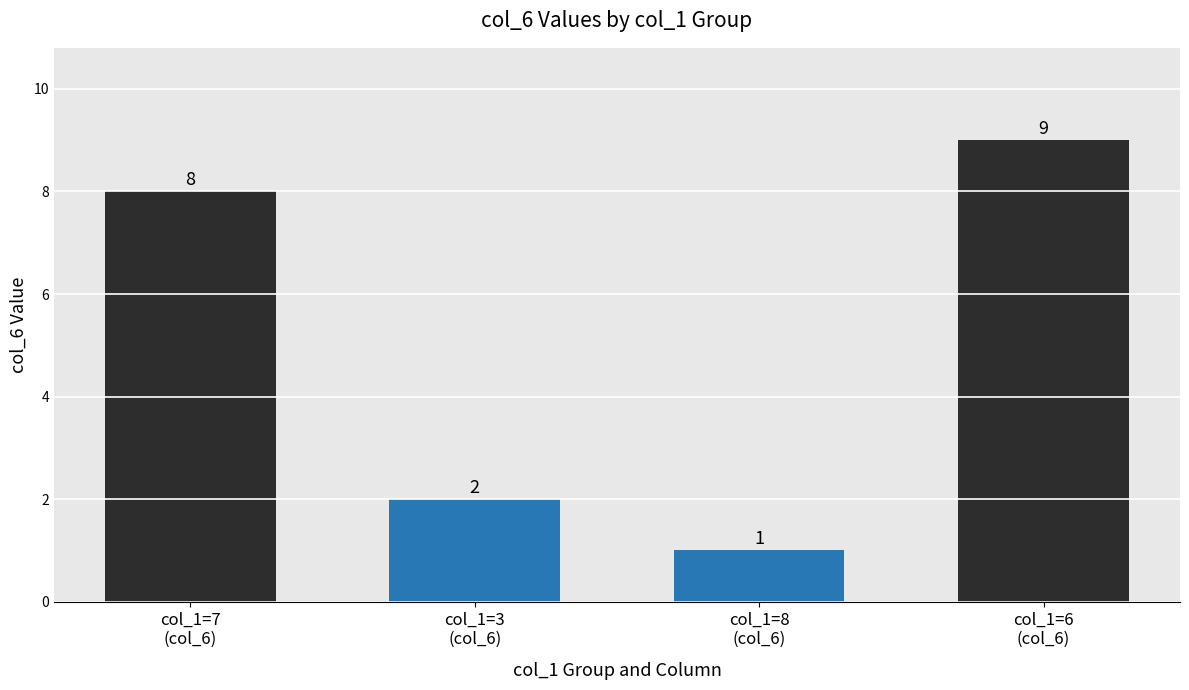

Reading left to right, extract all data points from this chart.

col_1=7
(col_6)=8	col_1=3
(col_6)=2	col_1=8
(col_6)=1	col_1=6
(col_6)=9